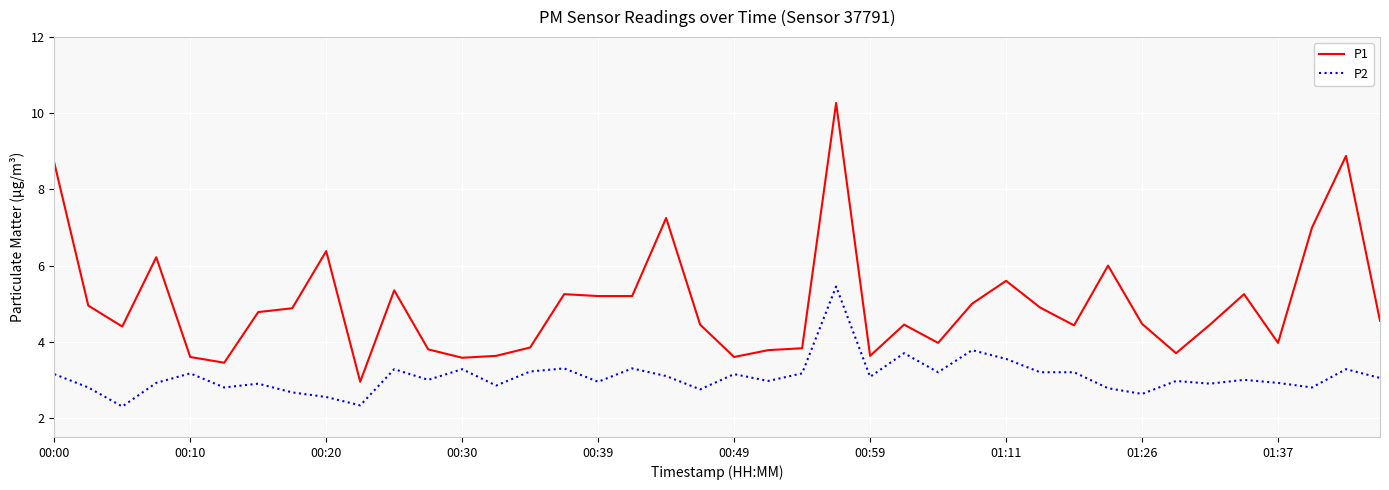

Which series has the largest total across all categories?

P1